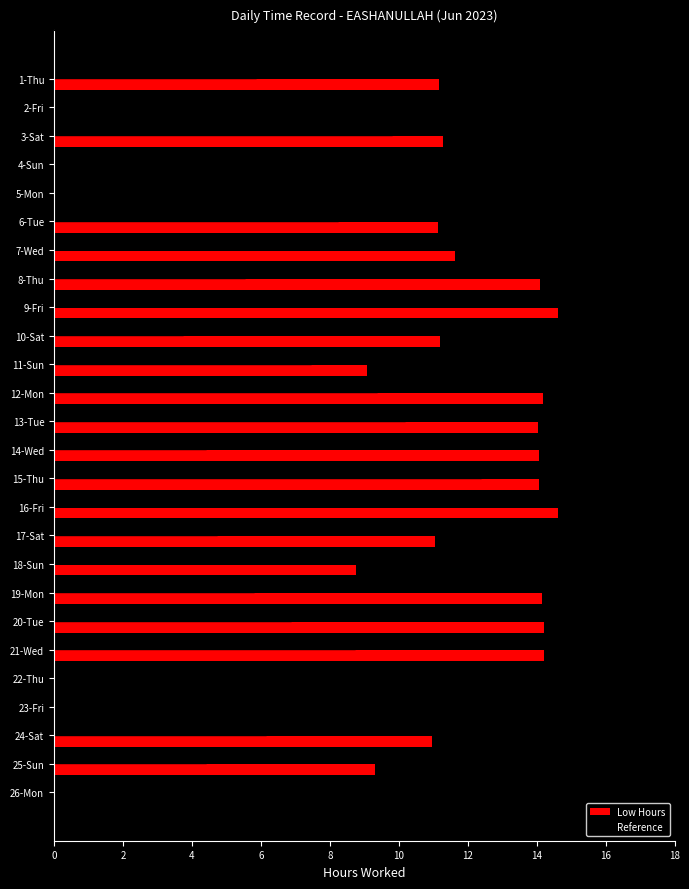

True or false: Low Hours has a value of 20.0 at 7-Wed.

False